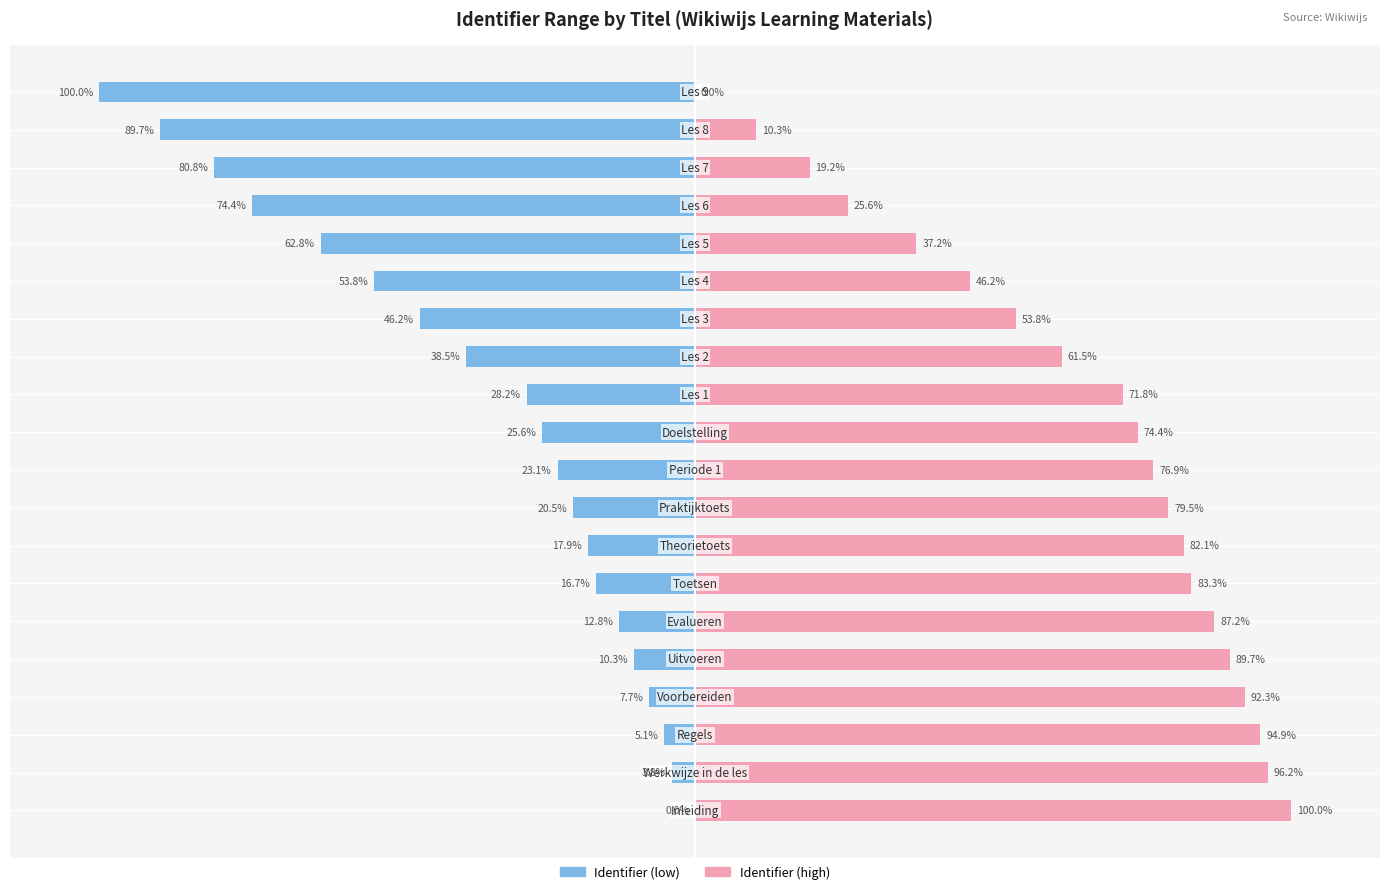

What is the difference between the second highest and second lowest values in the Identifier (high) series?

85.9